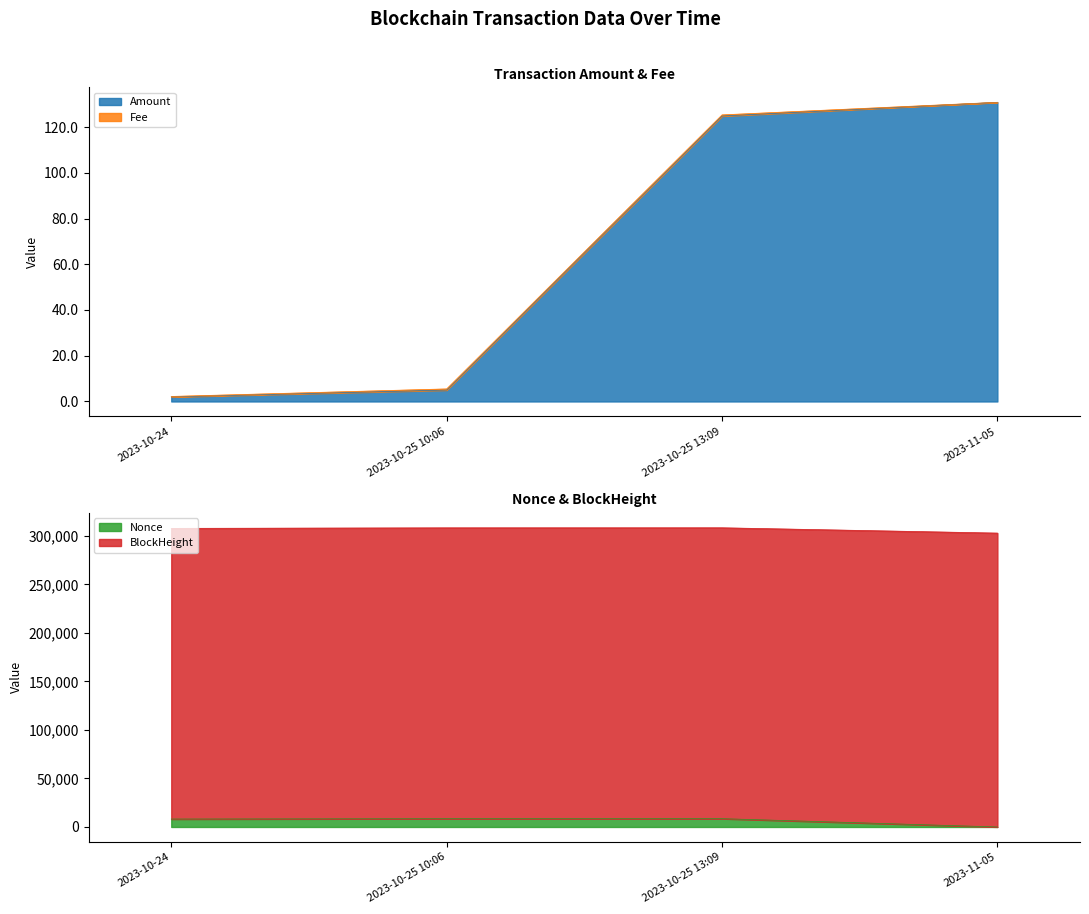

What is the difference between the second highest and second lowest values in the BlockHeight series?

541.0